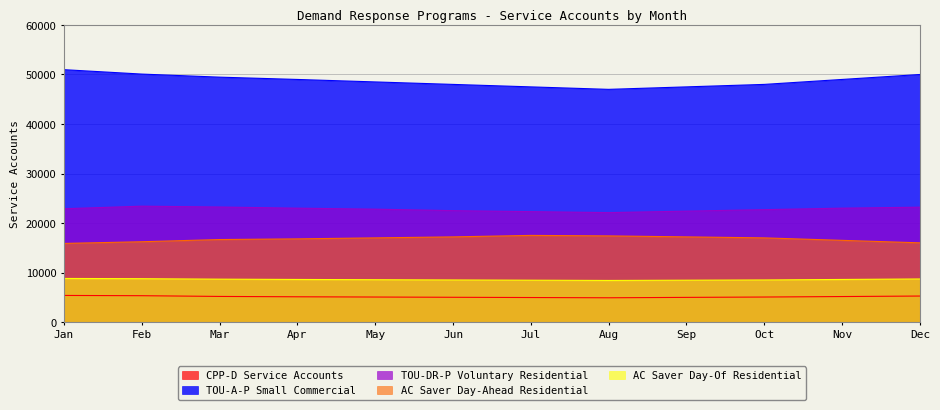

How many values in the CPP-D Service Accounts series exceed 5100?

5